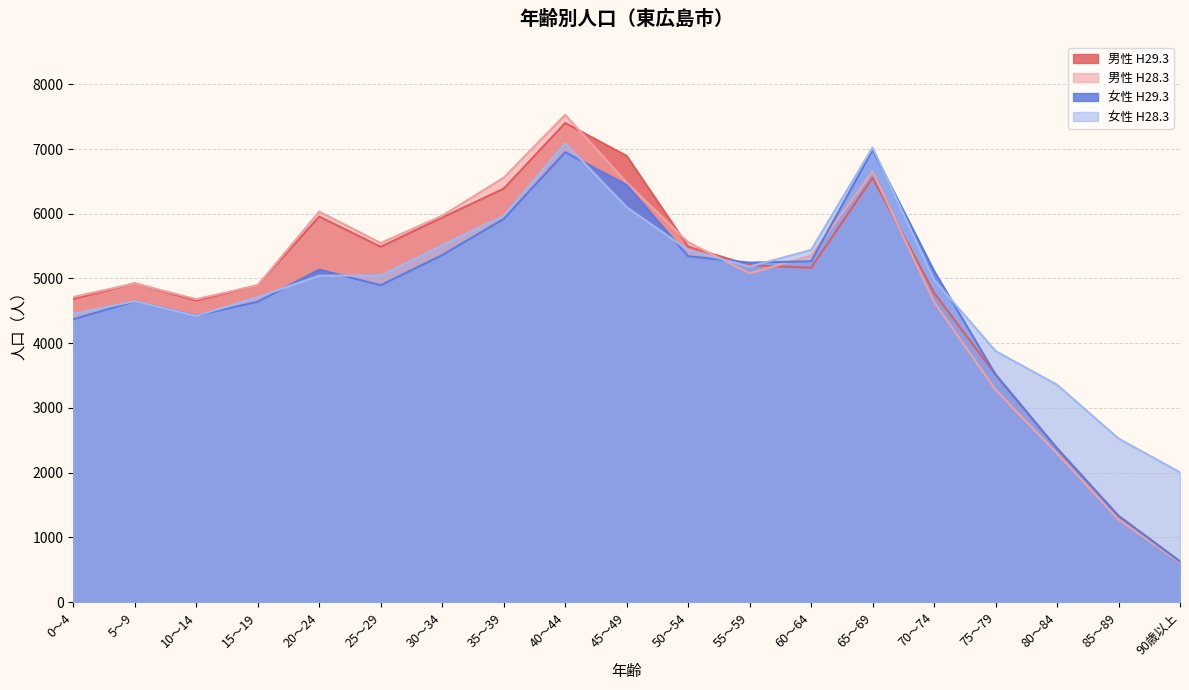

What position from the left is 85～89?

18